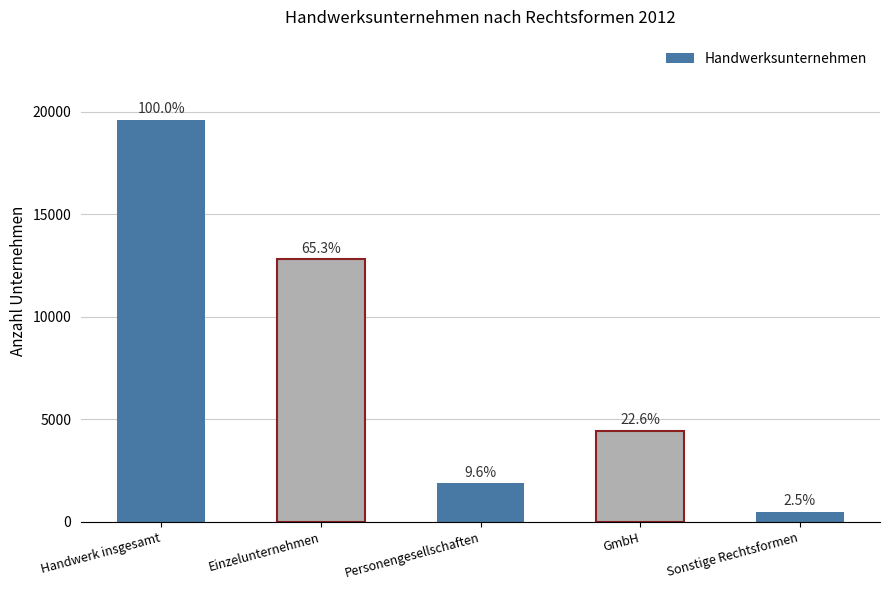

How many data points are less than 4432?

2